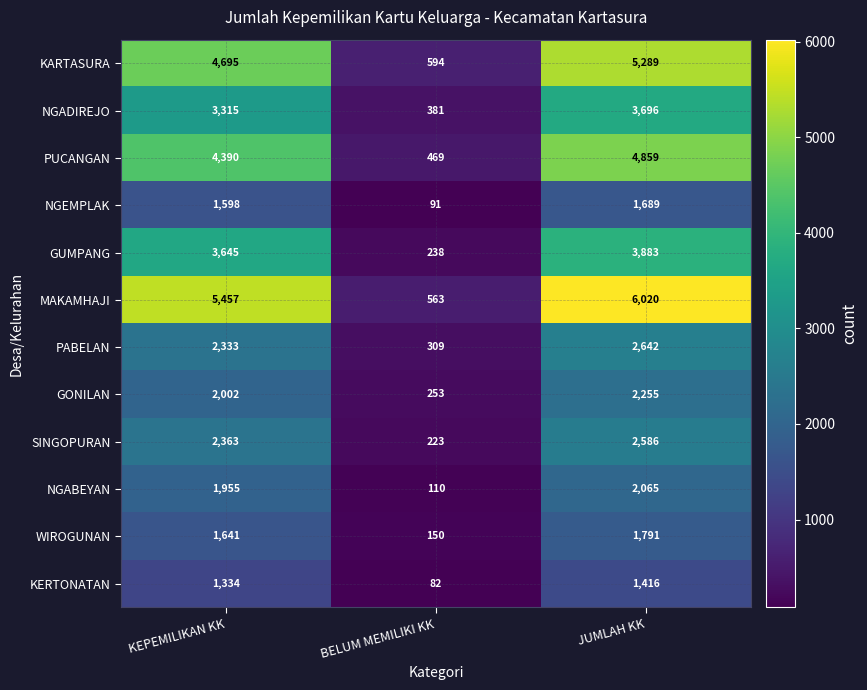

Read the NGABEYAN value at JUMLAH KK.

2065